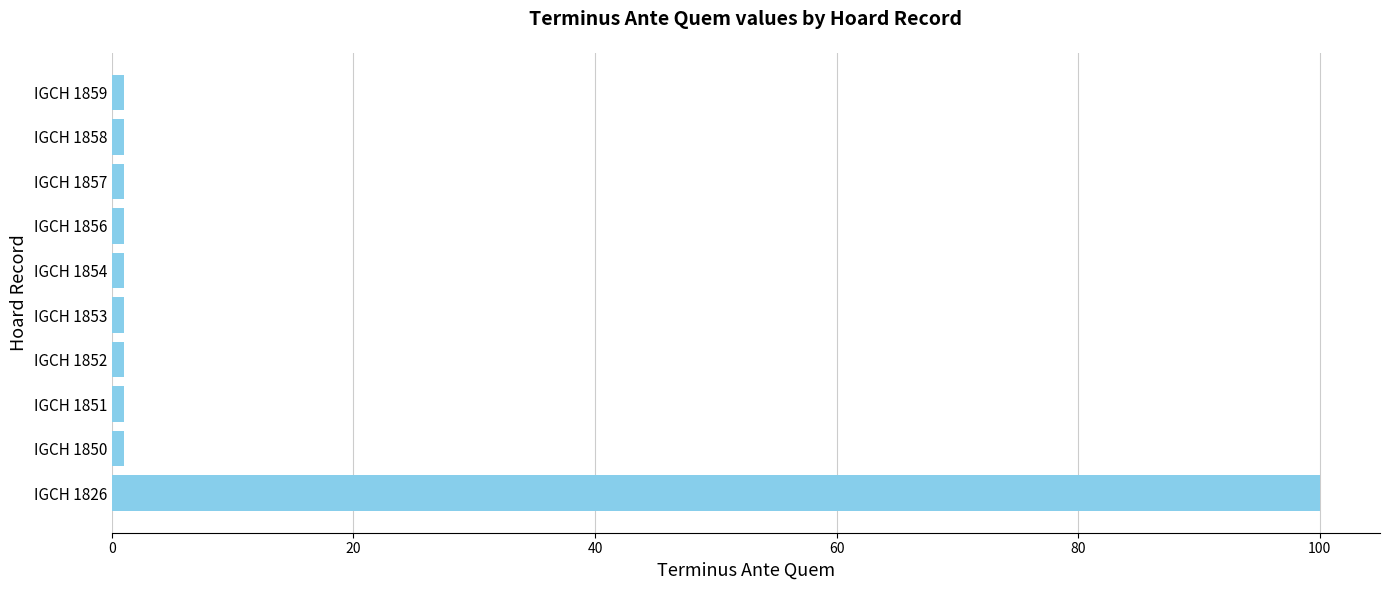

What is the maximum value shown in the chart?

100